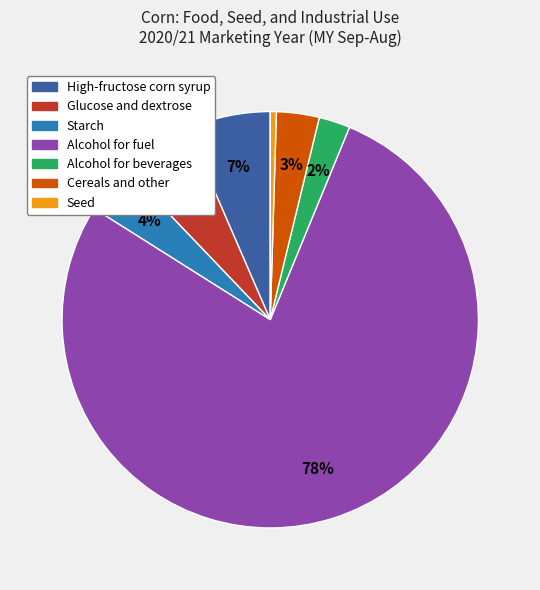

What percentage is the High-fructose corn syrup slice, to the nearest percent?

7%